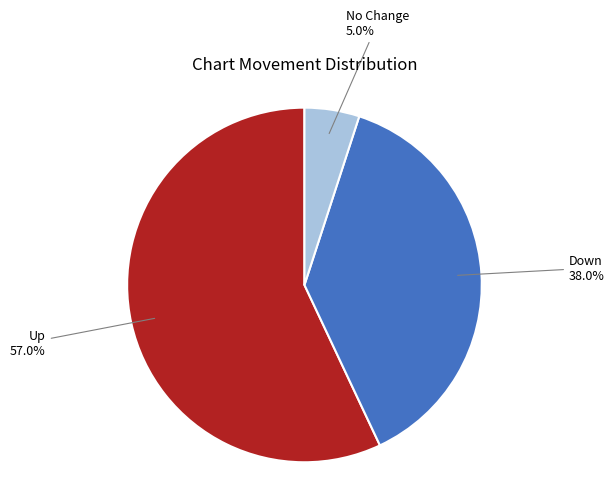

Which slice represents more than half of the pie?

Up